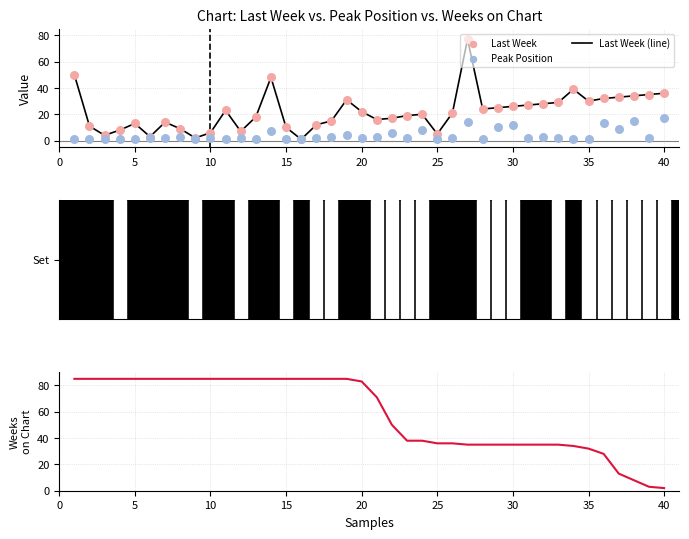

Which series contains the highest Y value?

Weeks on Chart